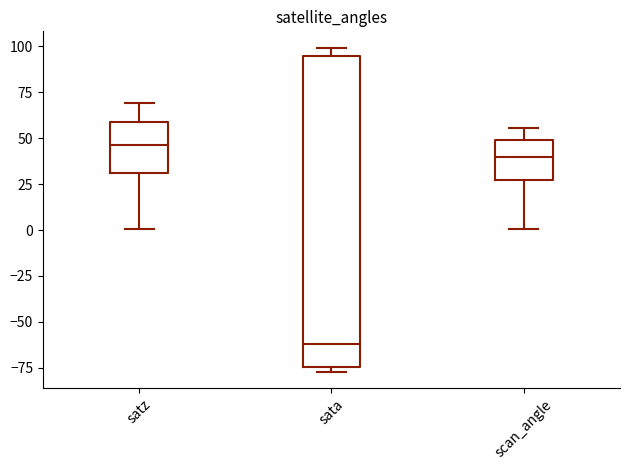

Reading left to right, transcribe this box plot: for each box, give where its median line is, the range the box spans, and where its two whiskers end, as read against the y-axis. The values are not printed on the chart, so give them approximately, as read against the axis.

satz: median 45, box 30 to 60, whiskers 0 to 70
sata: median -60, box -75 to 95, whiskers -75 (just below the box's lower edge) to 100
scan_angle: median 40, box 25 to 50, whiskers 0 to 55